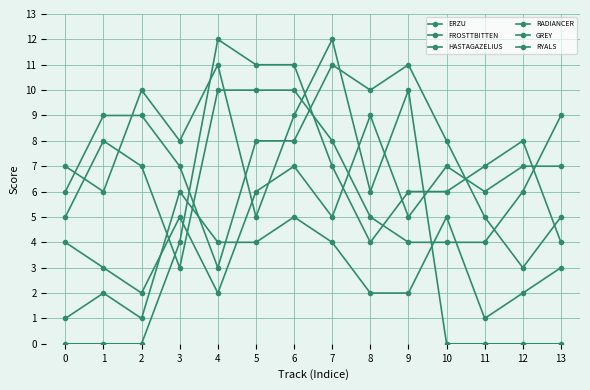

Which series has the largest range (max minus min)?

HASTAGAZELIUS